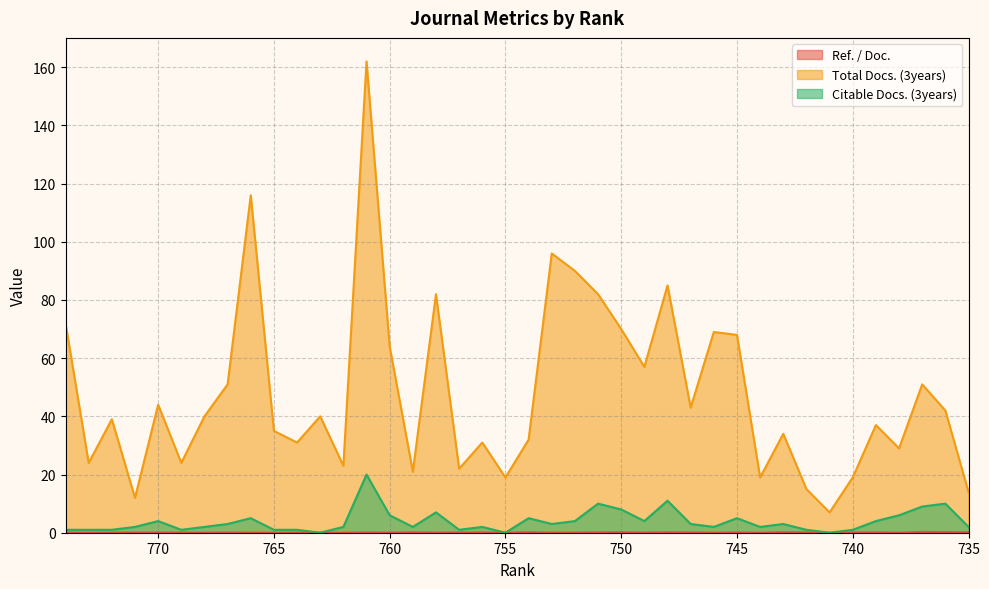

True or false: Citable Docs. (3years) and Total Docs. (3years) intersect in this chart.

False